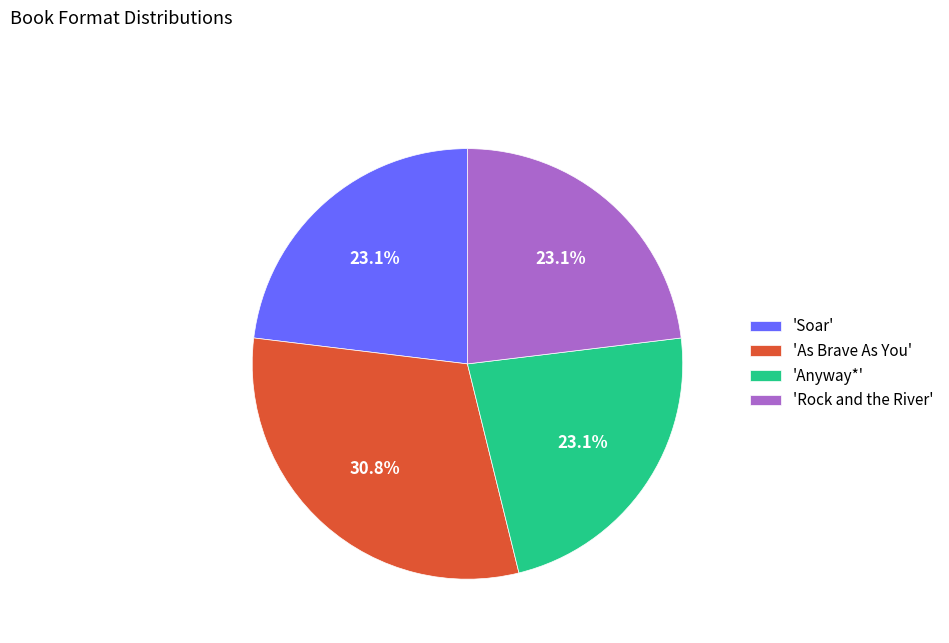

Does 'Anyway*' represent more than half of the total?

No